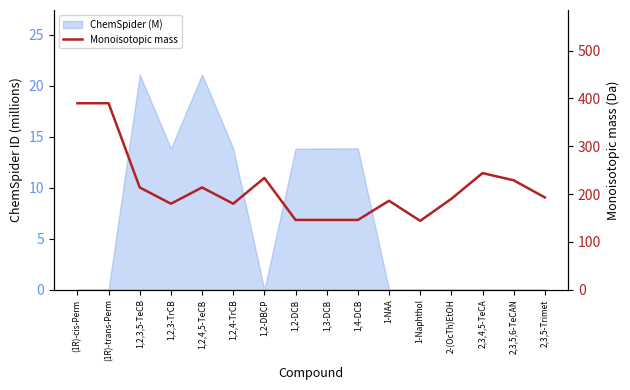

Reading right to left, extract all data points from this chart.

193.1	228.9	243.9	190.1	144.1	186.1	146.0	146.0	146.0	233.8	179.9	213.9	179.9	213.9	390.1	390.1